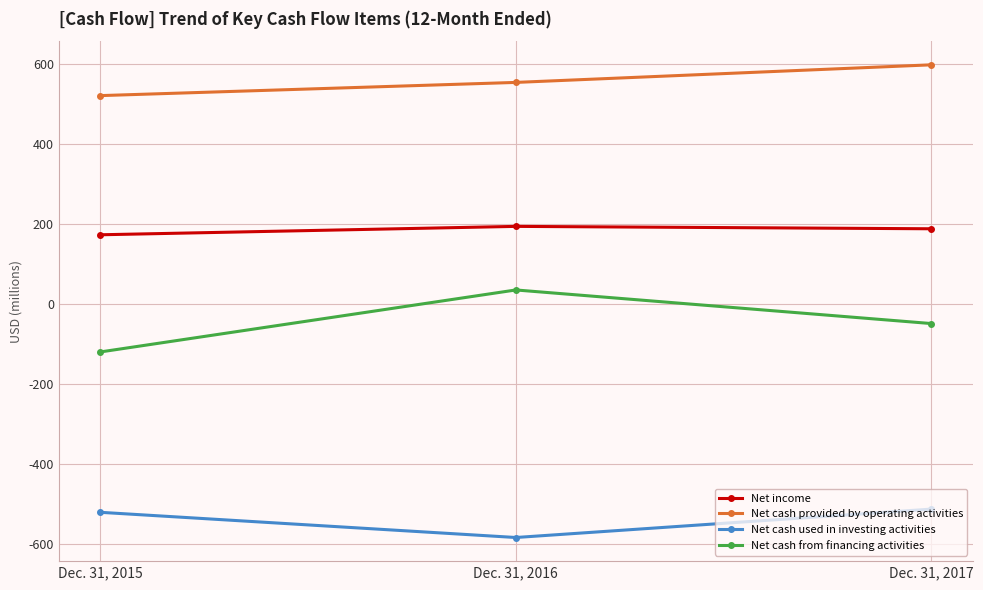

Is the value of Net cash used in investing activities at Dec. 31, 2017 greater than the value of Net cash provided by operating activities at Dec. 31, 2017?

No